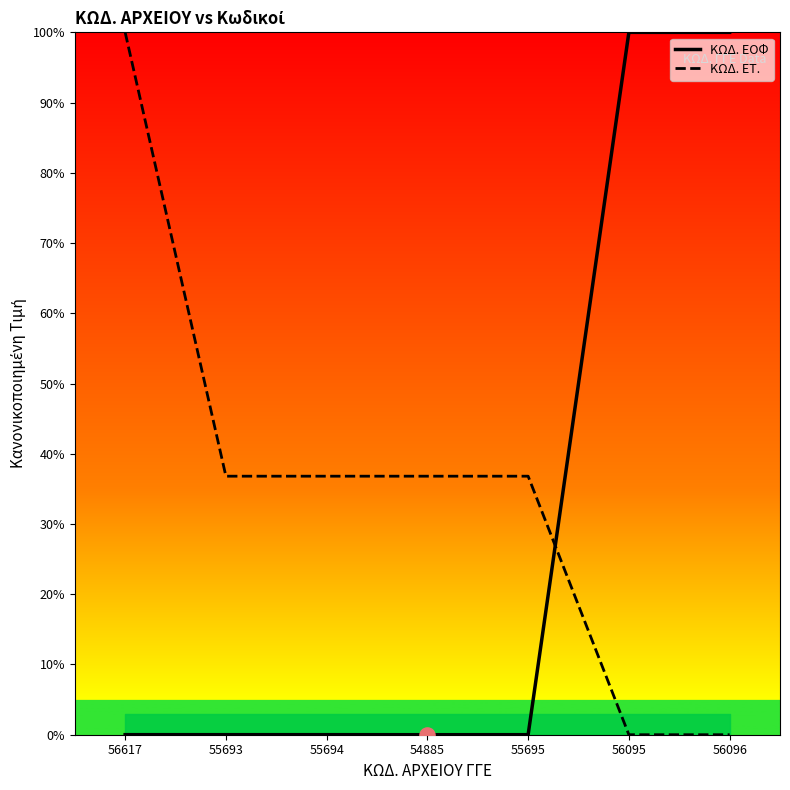

What are all the series names shown in the legend?

ΚΩΔ. ΕΟΦ, ΚΩΔ. ΕΤ.